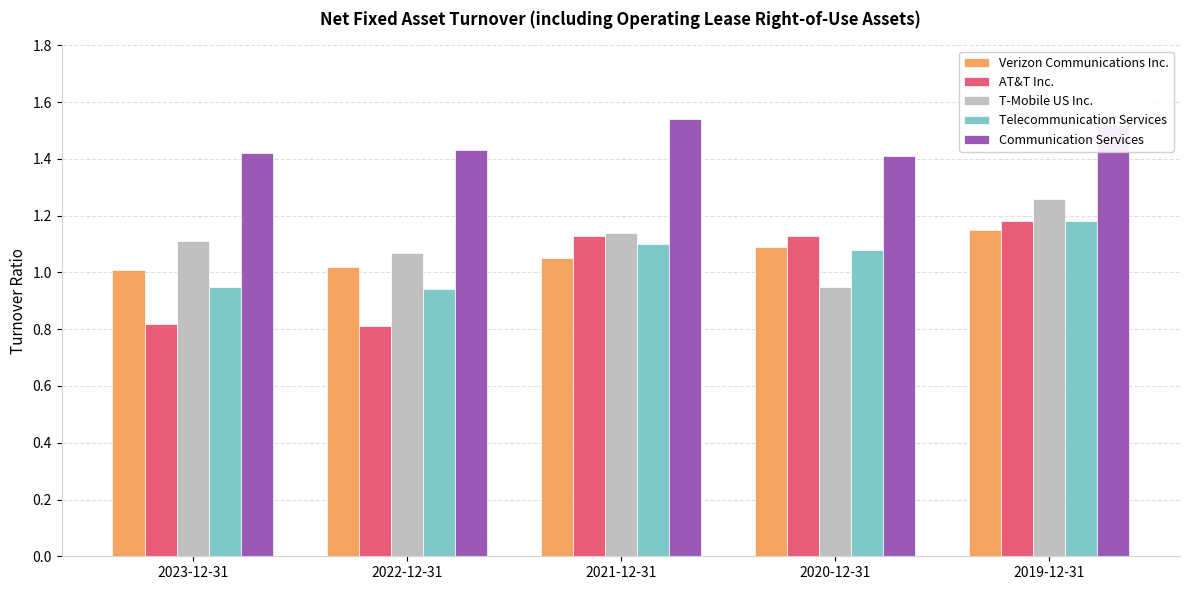

What position from the right is 2021-12-31?

3